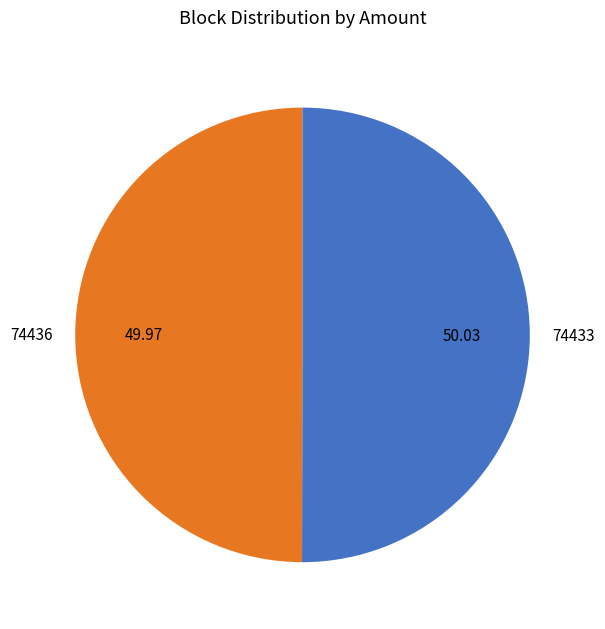

Is the sum of 74436 and 74433 greater than half?

Yes